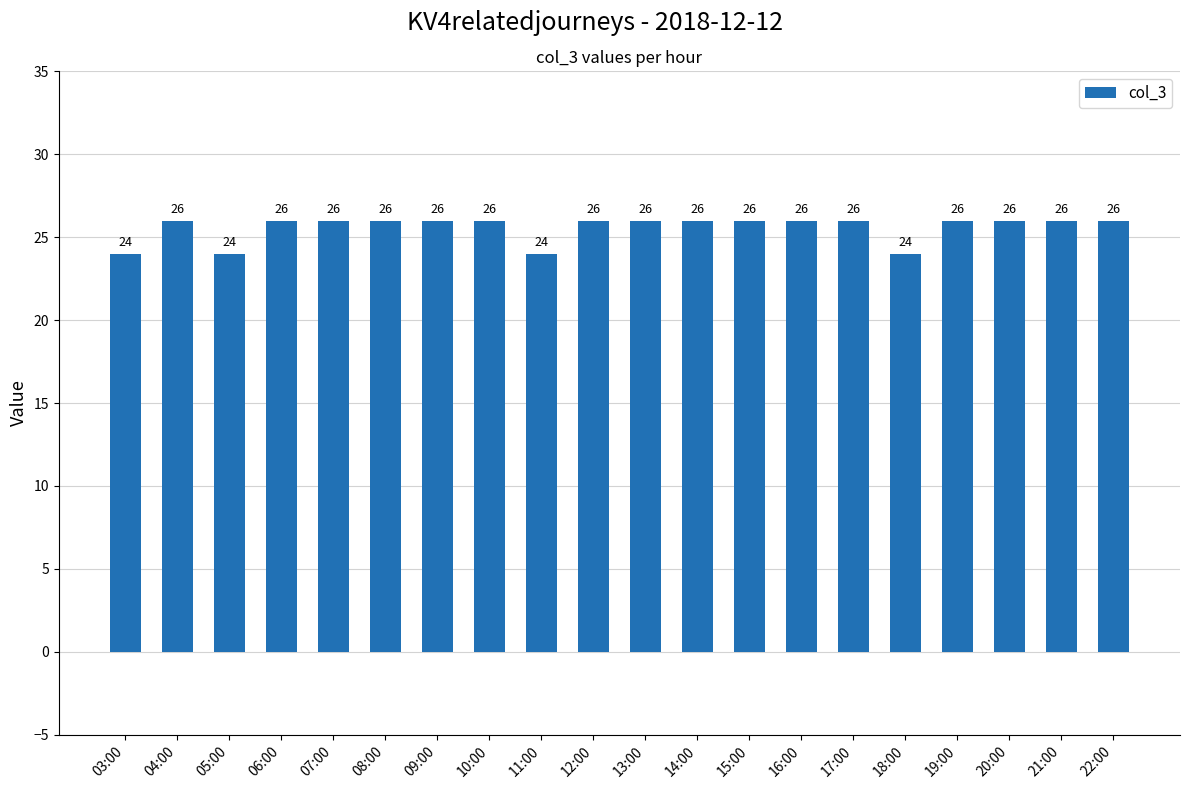

Reading left to right, extract all data points from this chart.

24	26	24	26	26	26	26	26	24	26	26	26	26	26	26	24	26	26	26	26